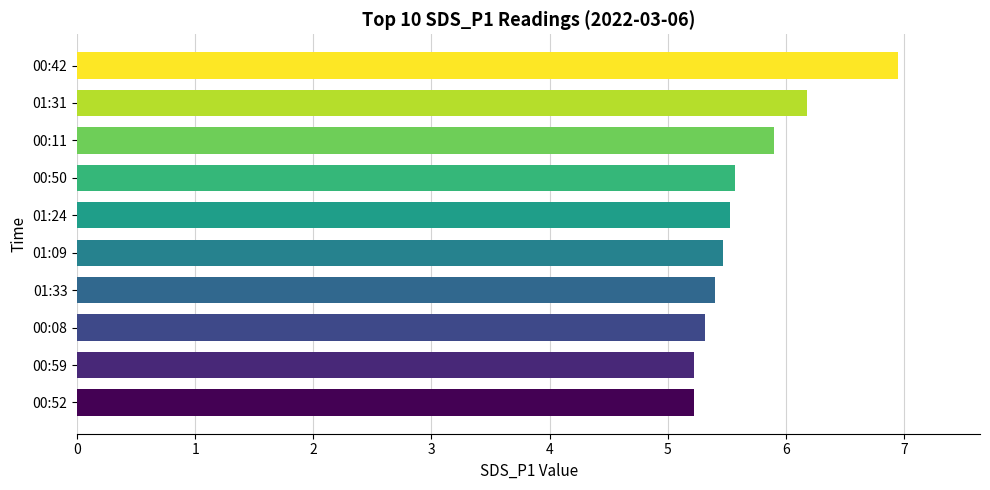

How many bars are there in total?

10